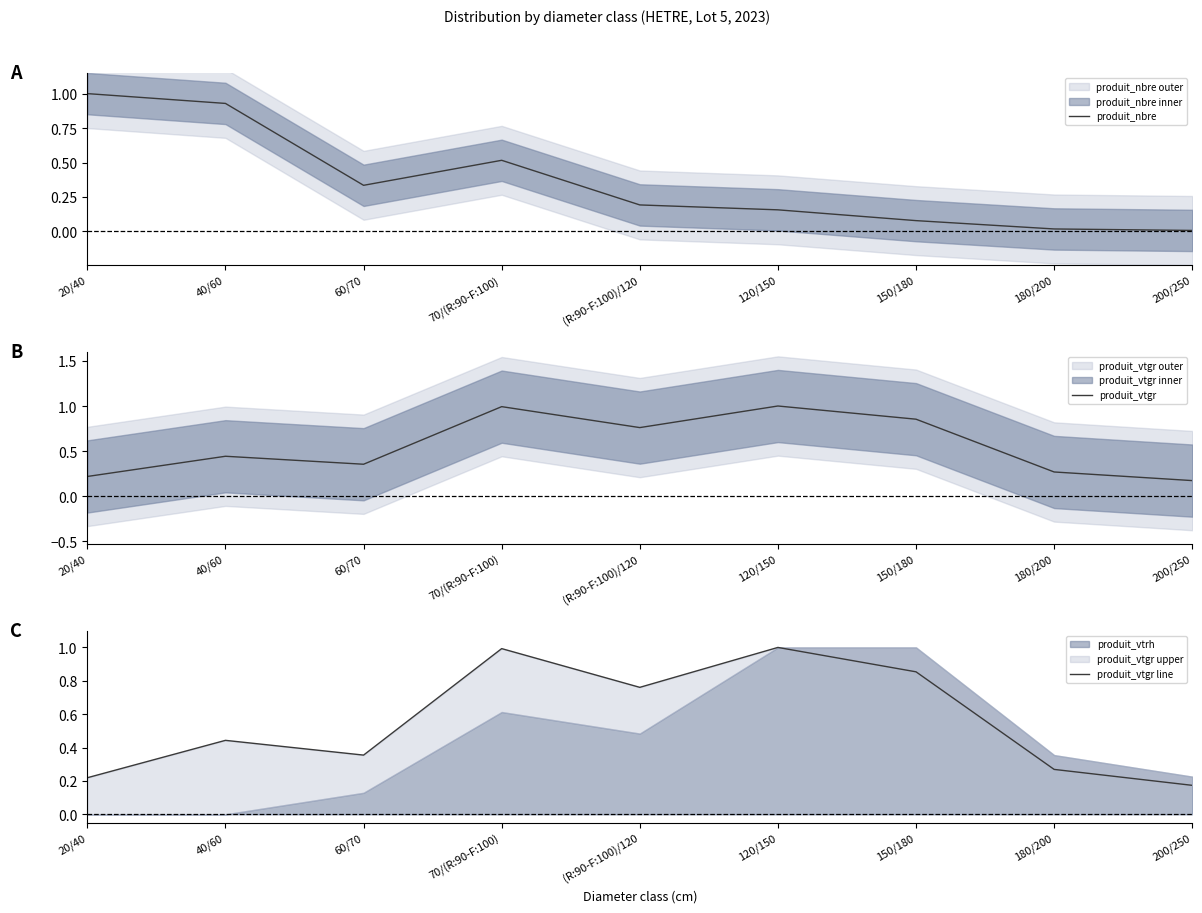

After their last crossing, which series has the higher values: produit_vtgr or produit_nbre?

produit_vtgr